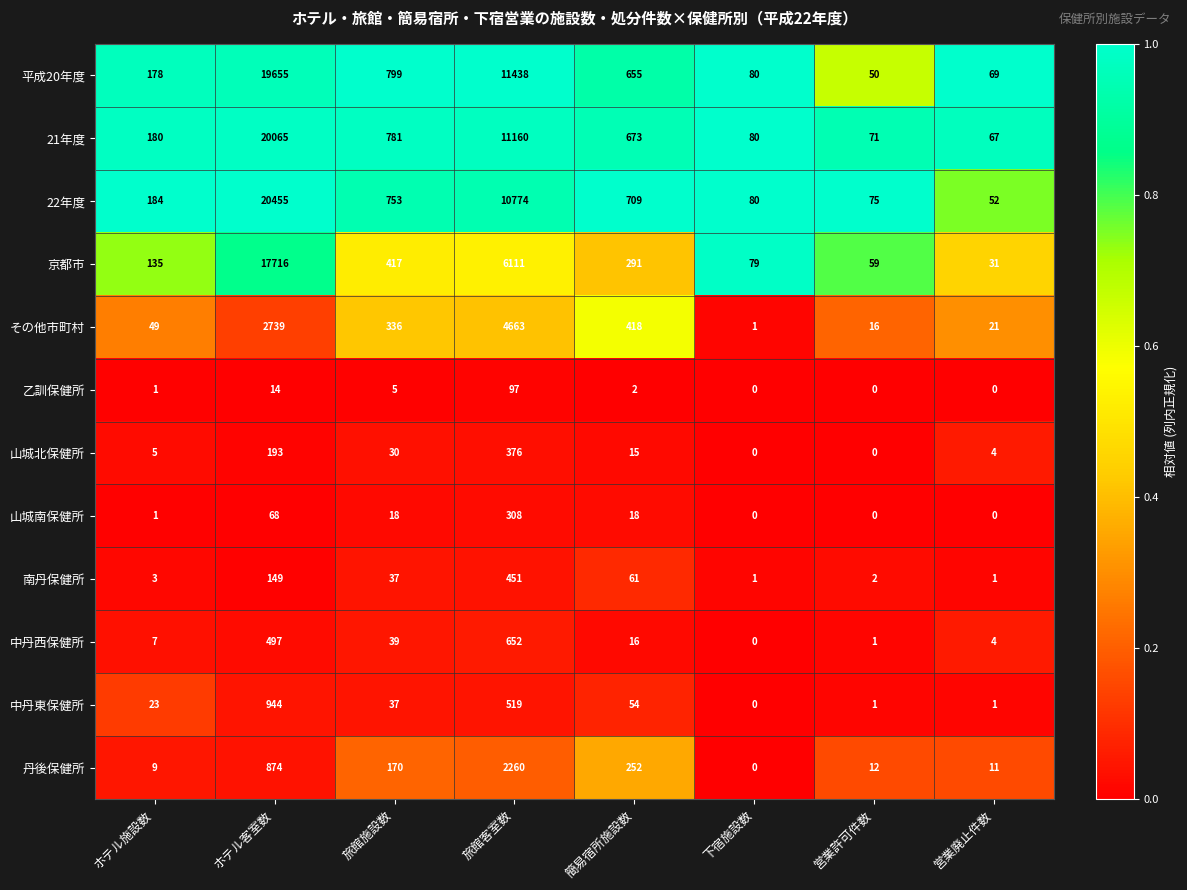

What is the sum of all 丹後保健所 values?

3588